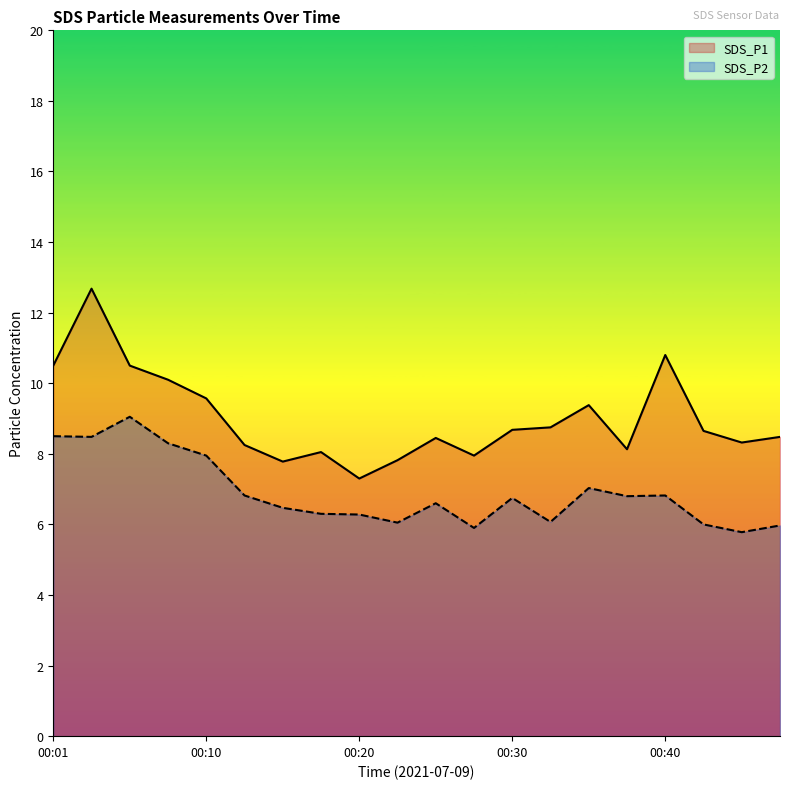

At which category does the chart reach its peak across all series?

00:03